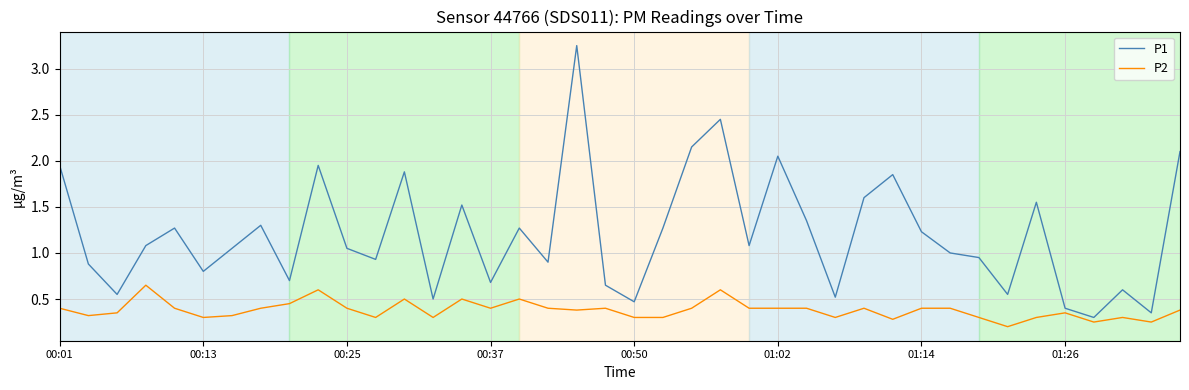

List the series in order of their overall mean, lowest first.

P2, P1